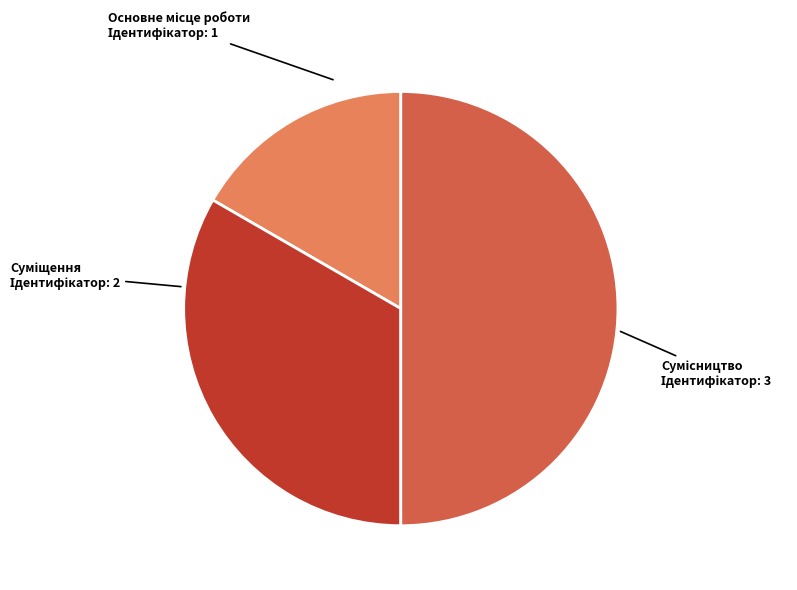

Combined, what portion of the pie is Основне місце роботи and Сумісництво?

66.7%